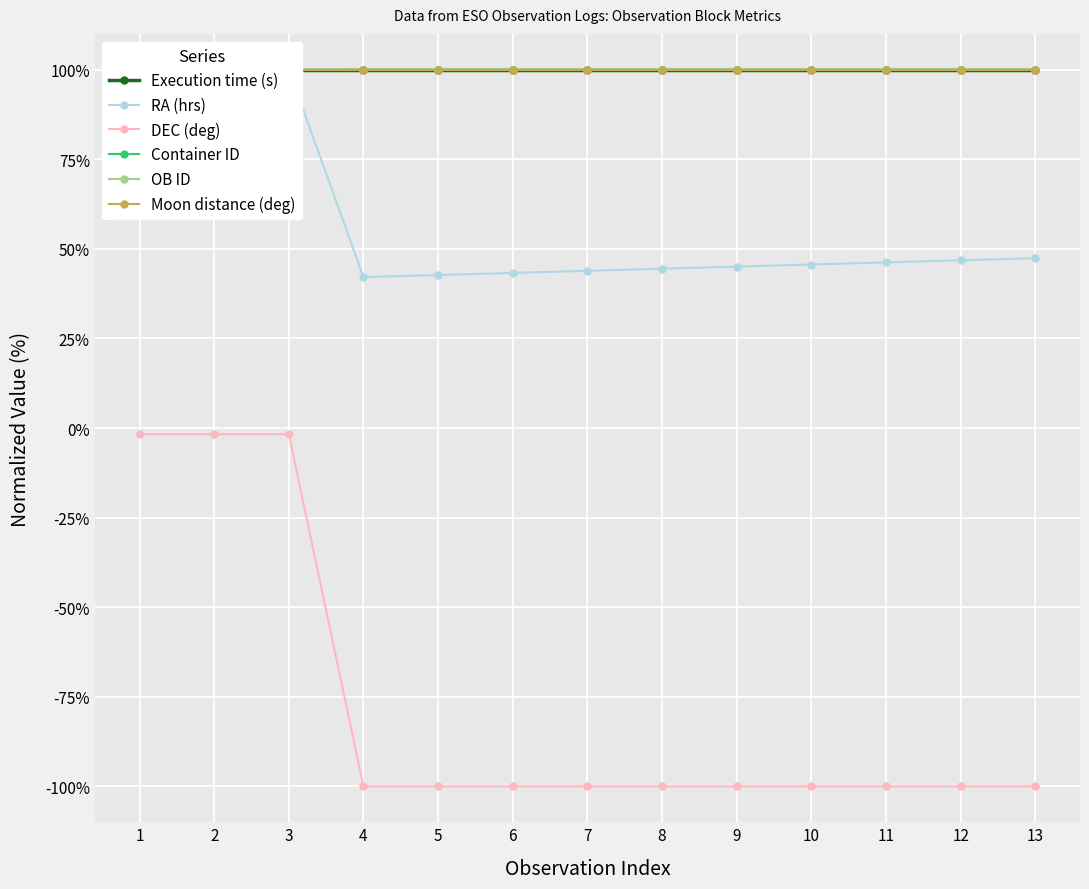

Reading right to left, what are all the values shown in this chart?

Execution time (s): 13=100.0	12=100.0	11=100.0	10=100.0	9=100.0	8=100.0	7=100.0	6=100.0	5=100.0	4=100.0	3=100.0	2=100.0	1=100.0
RA (hrs): 13=47.4	12=46.8	11=46.2	10=45.6	9=45.1	8=44.5	7=43.9	6=43.3	5=42.7	4=42.1	3=100.0	2=99.6	1=99.1
DEC (deg): 13=-100.0	12=-100.0	11=-100.0	10=-100.0	9=-100.0	8=-100.0	7=-100.0	6=-100.0	5=-100.0	4=-100.0	3=-1.7	2=-1.7	1=-1.7
Container ID: 13=100.0	12=100.0	11=100.0	10=100.0	9=100.0	8=100.0	7=100.0	6=100.0	5=100.0	4=100.0	3=100.0	2=100.0	1=100.0
OB ID: 13=100.0	12=100.0	11=100.0	10=100.0	9=100.0	8=100.0	7=100.0	6=100.0	5=100.0	4=100.0	3=100.0	2=100.0	1=100.0
Moon distance (deg): 13=100.0	12=100.0	11=100.0	10=100.0	9=100.0	8=100.0	7=100.0	6=100.0	5=100.0	4=100.0	3=100.0	2=100.0	1=100.0